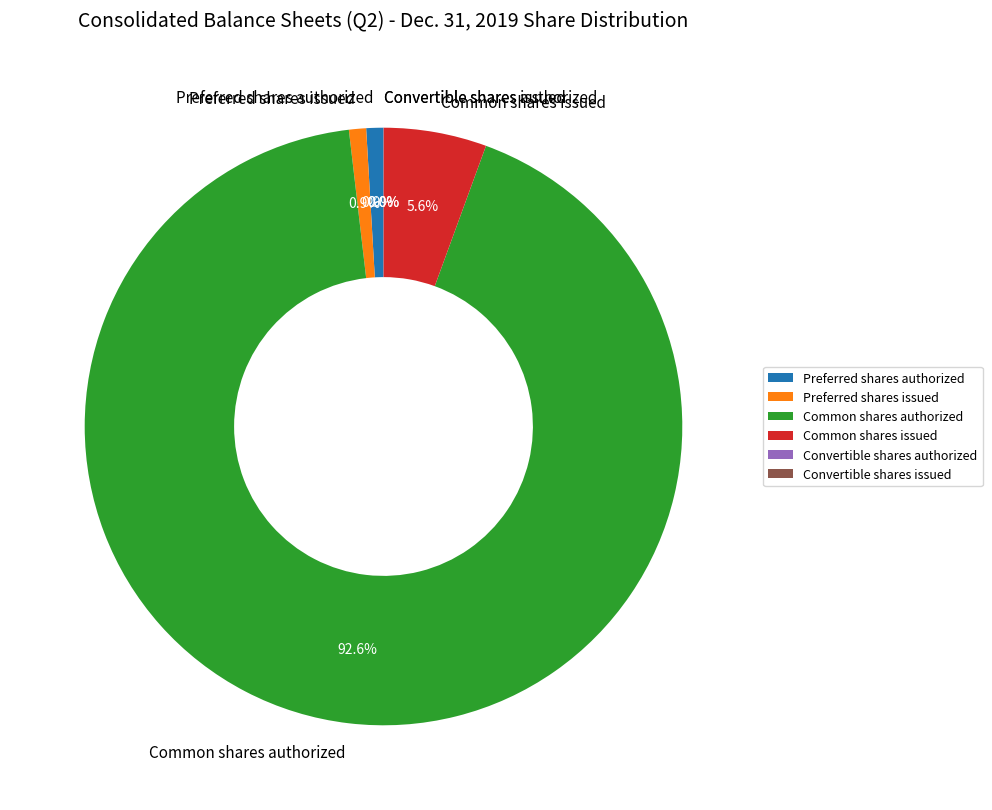

What is the largest slice in the pie chart?

Common shares authorized